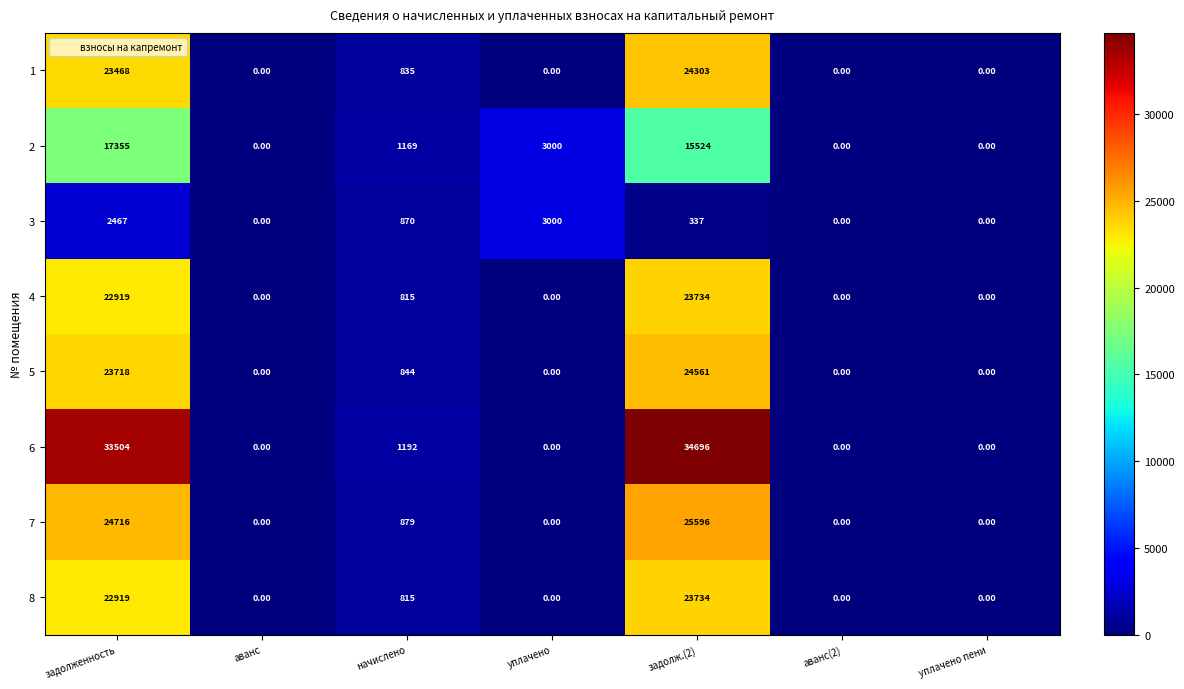

Where is 5 nearest to the value 12280?

начислено